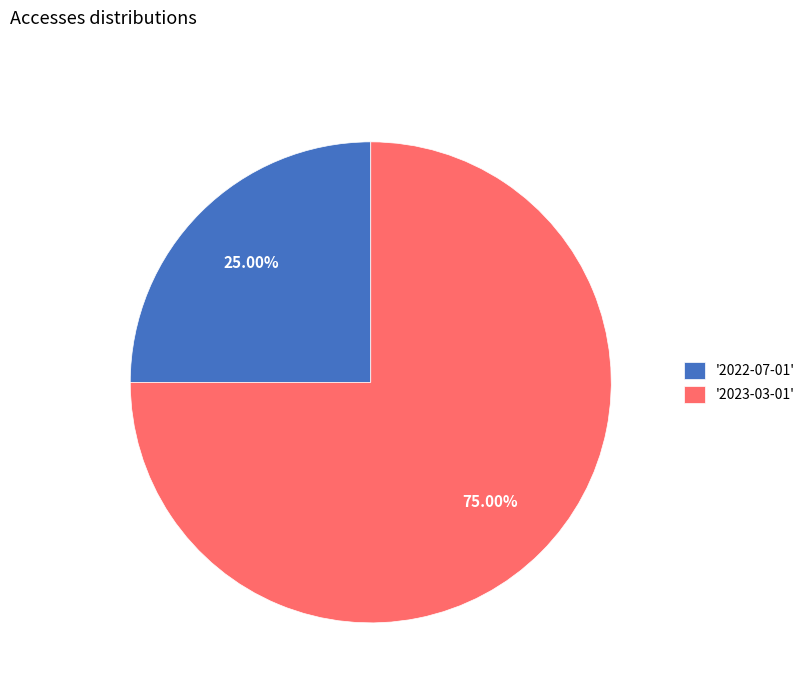

Is the sum of '2022-07-01' and '2023-03-01' greater than half?

Yes